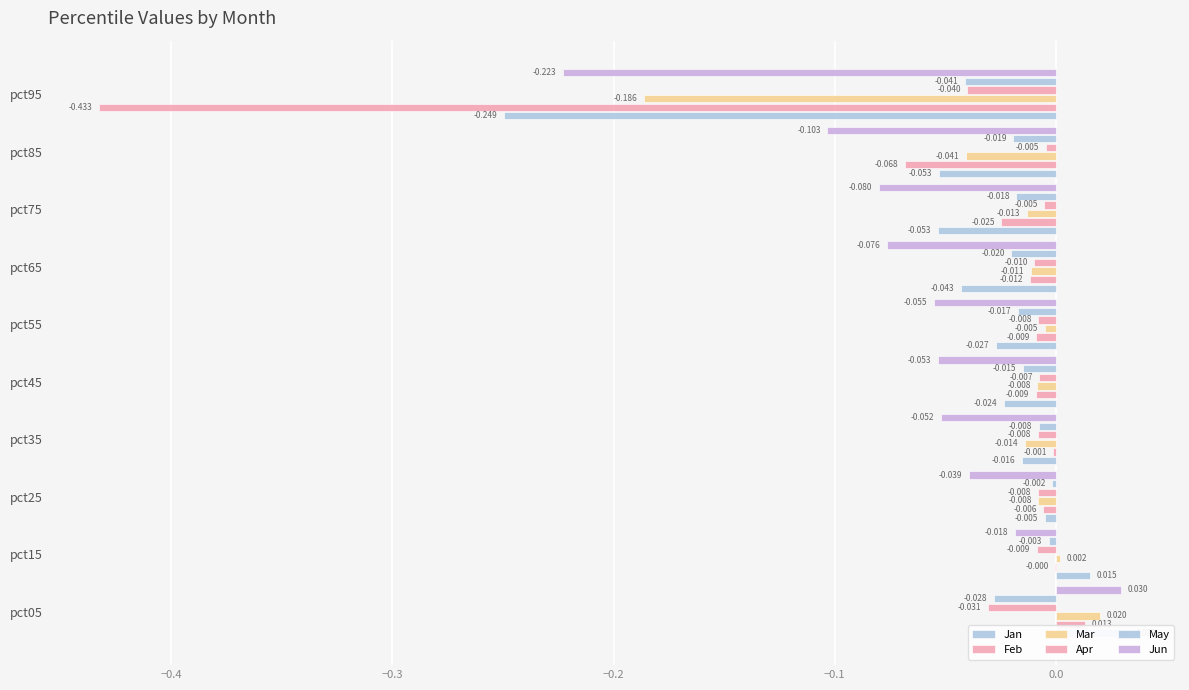

Is it true that Jan equals -0.0 at pct65?

True